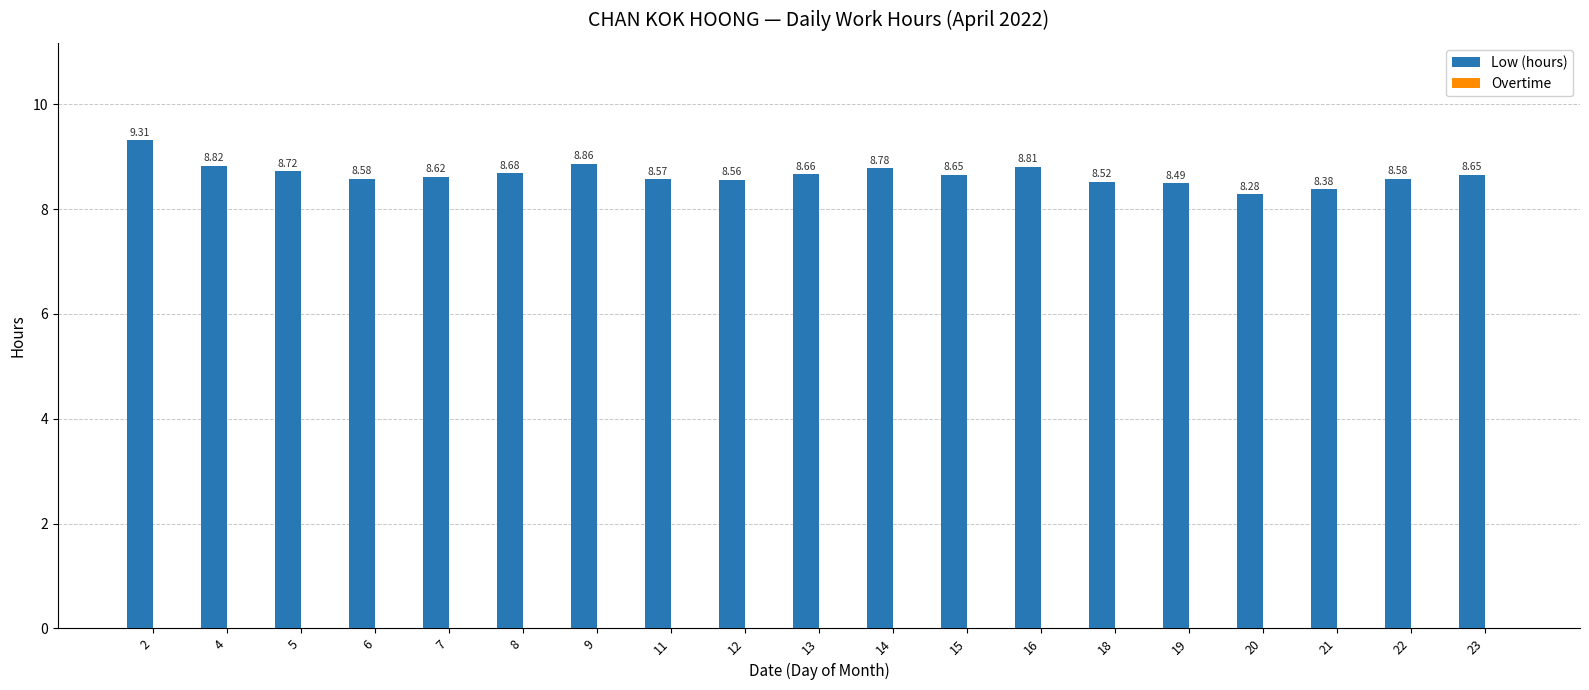

Which has a higher value, 5 or 15?

5